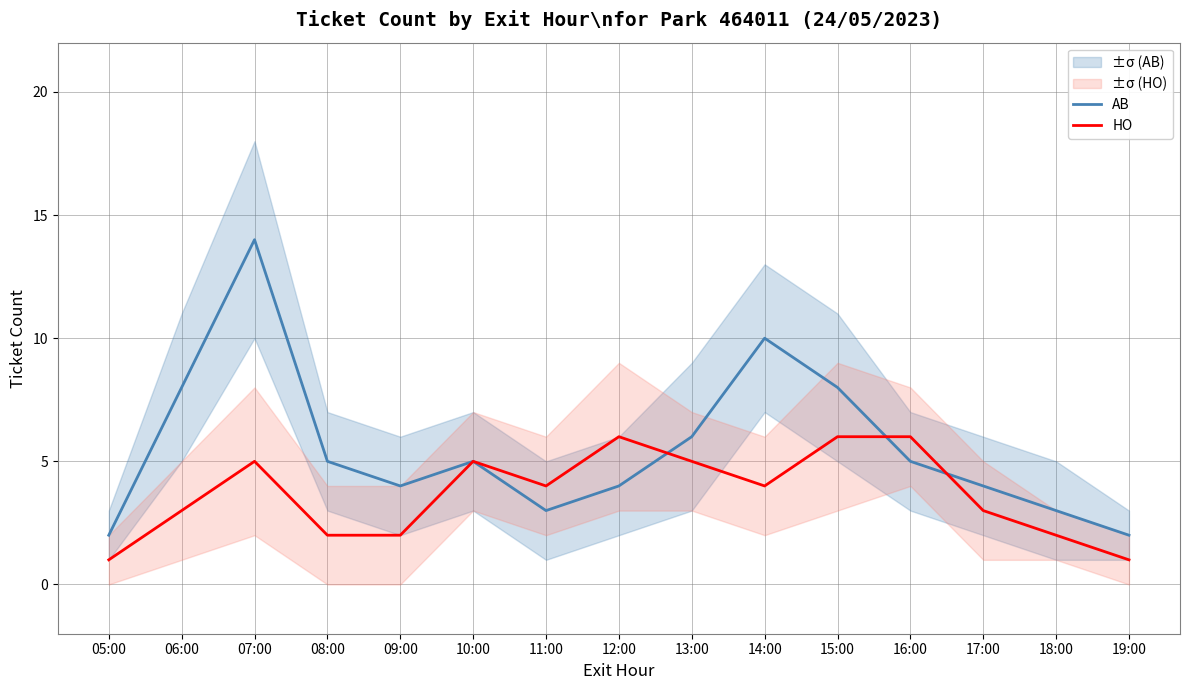

What is the value of the HO point at the 14th from the left?

2